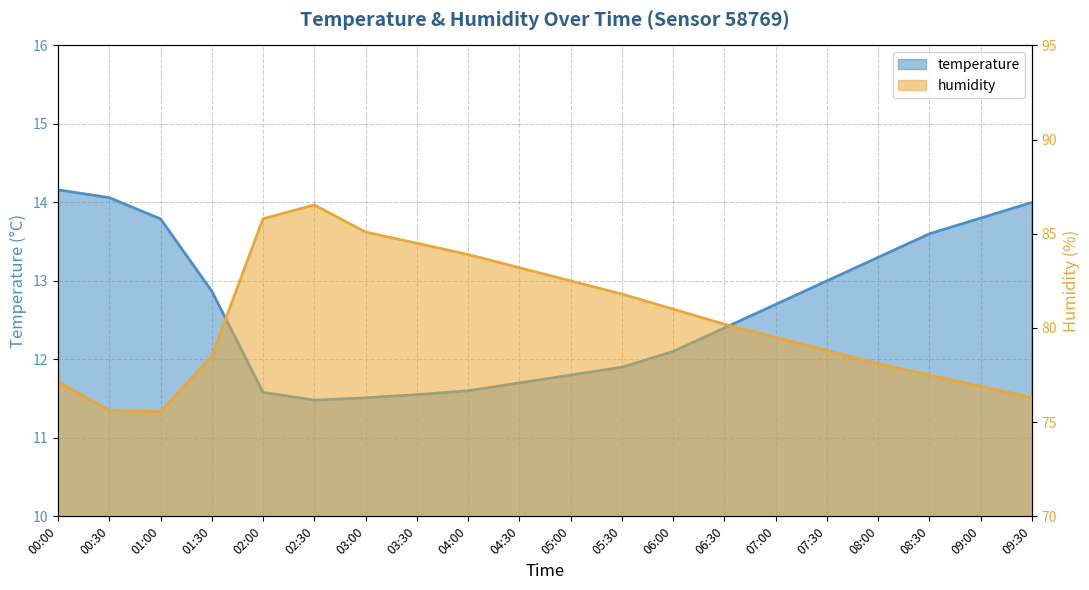

Reading left to right, list all the values displayed in this chart.

temperature: 00:00=14.2	00:30=14.1	01:00=13.8	01:30=12.9	02:00=11.6	02:30=11.5	03:00=11.5	03:30=11.6	04:00=11.6	04:30=11.7	05:00=11.8	05:30=11.9	06:00=12.1	06:30=12.4	07:00=12.7	07:30=13.0	08:00=13.3	08:30=13.6	09:00=13.8	09:30=14.0
humidity: 00:00=77.2	00:30=75.6	01:00=75.5	01:30=78.5	02:00=85.8	02:30=86.5	03:00=85.1	03:30=84.5	04:00=83.9	04:30=83.2	05:00=82.5	05:30=81.8	06:00=81.0	06:30=80.2	07:00=79.5	07:30=78.8	08:00=78.1	08:30=77.5	09:00=76.9	09:30=76.3